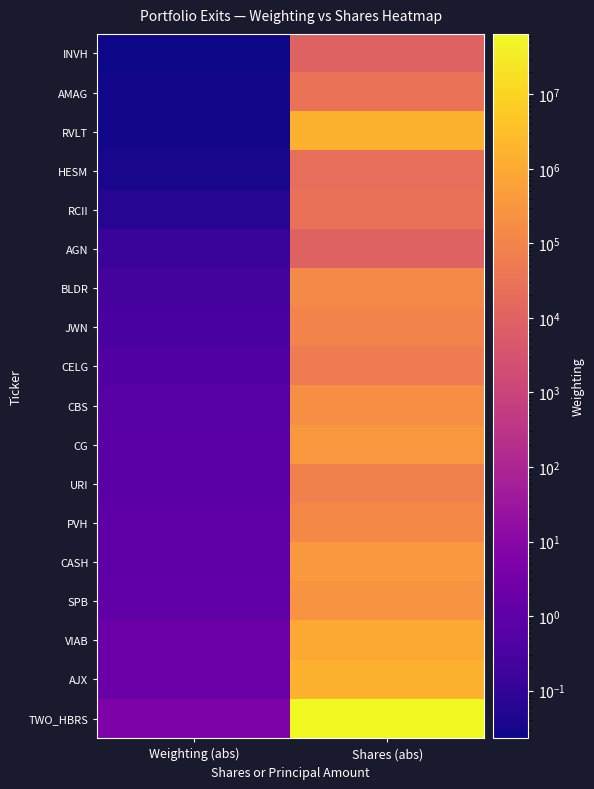

At which category does the chart reach its peak across all series?

Shares (abs)